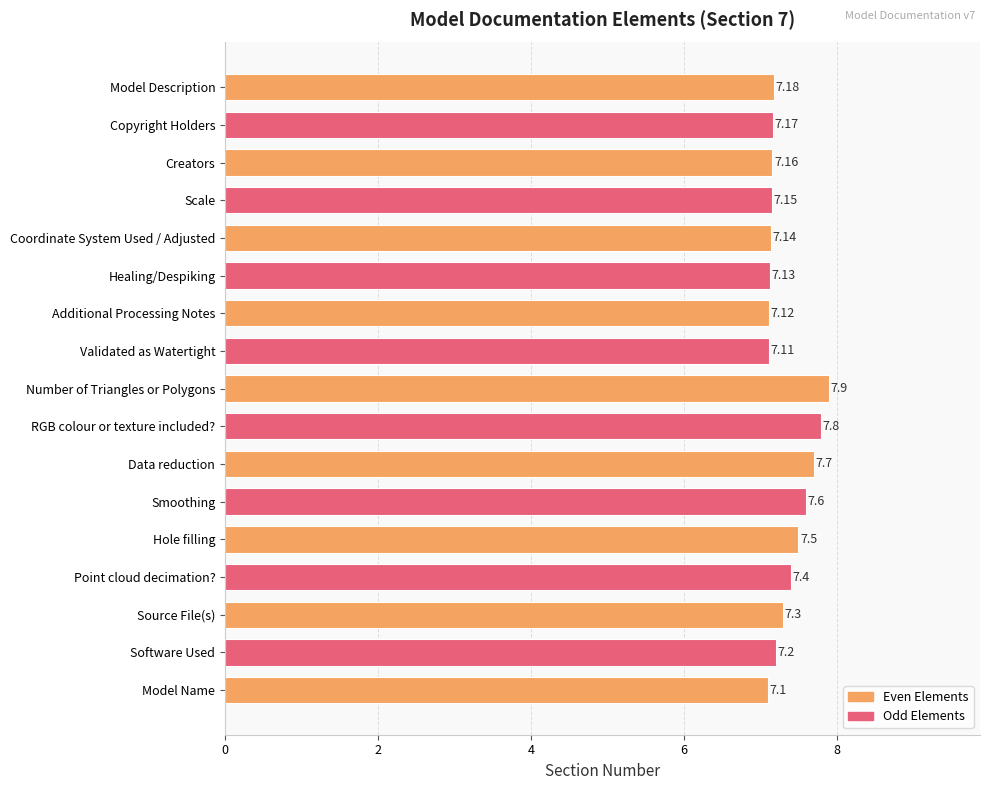

What is the difference between the second highest and second lowest values?

0.7